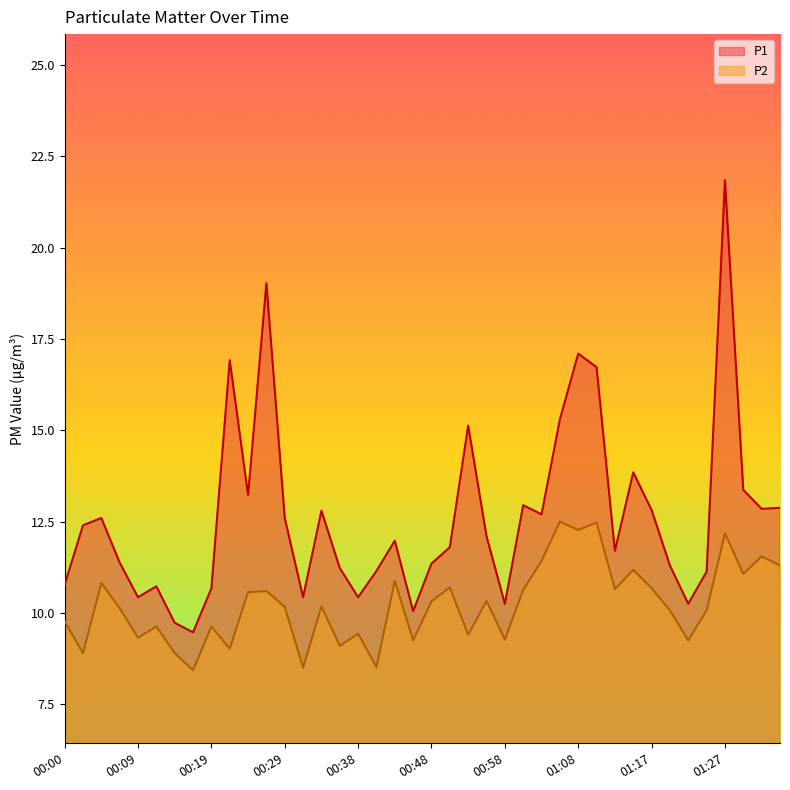

Does the chart display data point markers on the line(s)?

No